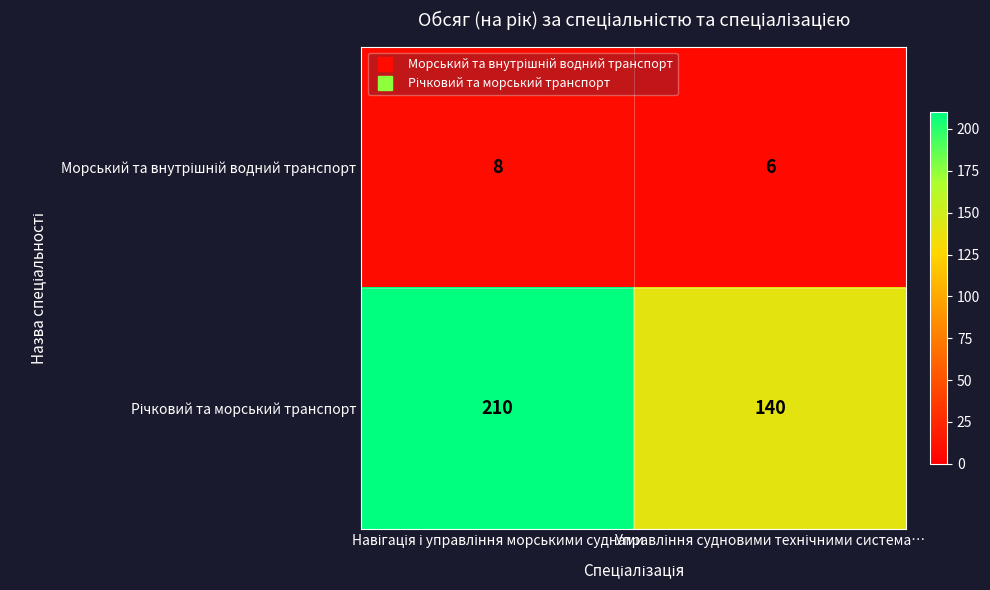

At how many categories does at least one series exceed 113?

2